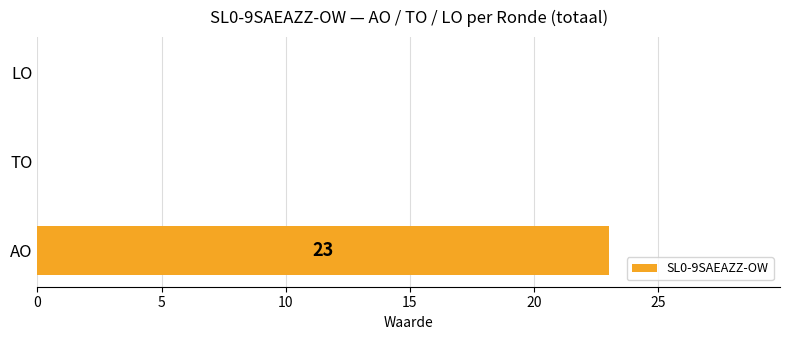

Which has a higher value, LO or AO?

AO